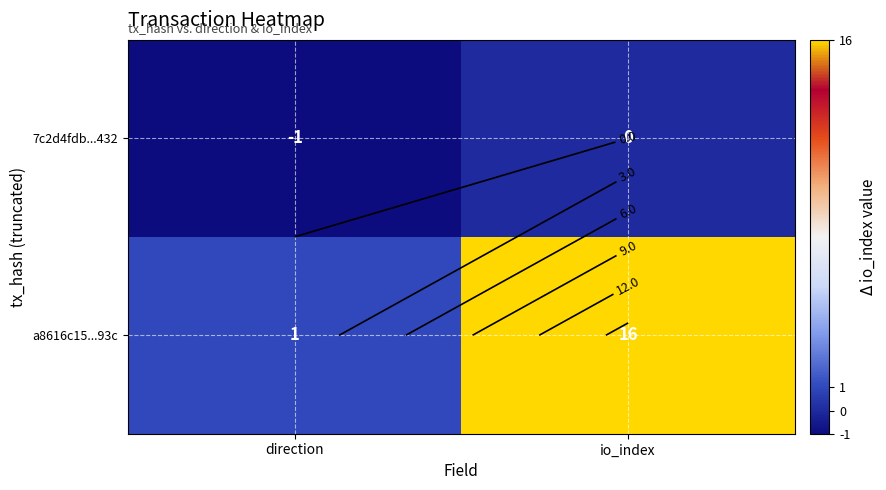

Which series has the largest range (max minus min)?

a8616c15...93c